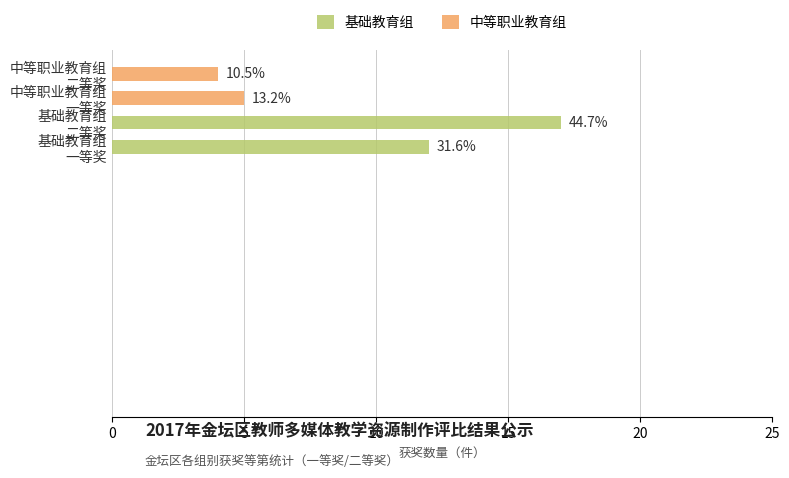

How many bars are there in total?

4